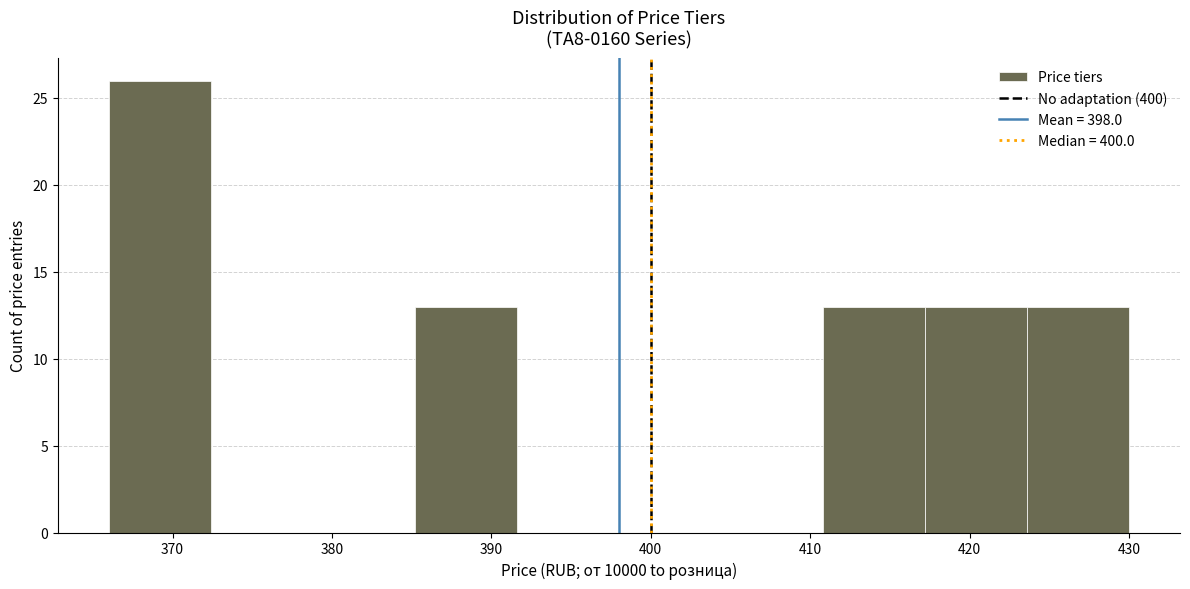

Reading left to right, transcribe this chart: for each bar, give the range it covers on the x-axis and its height. Neither the bar edges nor the heights are printed on the chart, so give them approximately, as read against the axes.

366.0 to 372.4: 26
372.4 to 378.8: 0
378.8 to 385.2: 0
385.2 to 391.6: 13
391.6 to 398.0: 0
398.0 to 404.4: 0
404.4 to 410.8: 0
410.8 to 417.2: 13
417.2 to 423.6: 13
423.6 to 430.0: 13